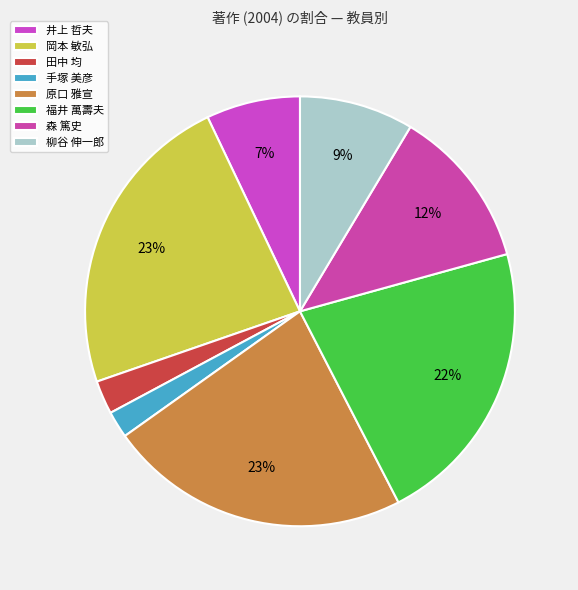

Is there any slice that represents more than half of the pie?

No